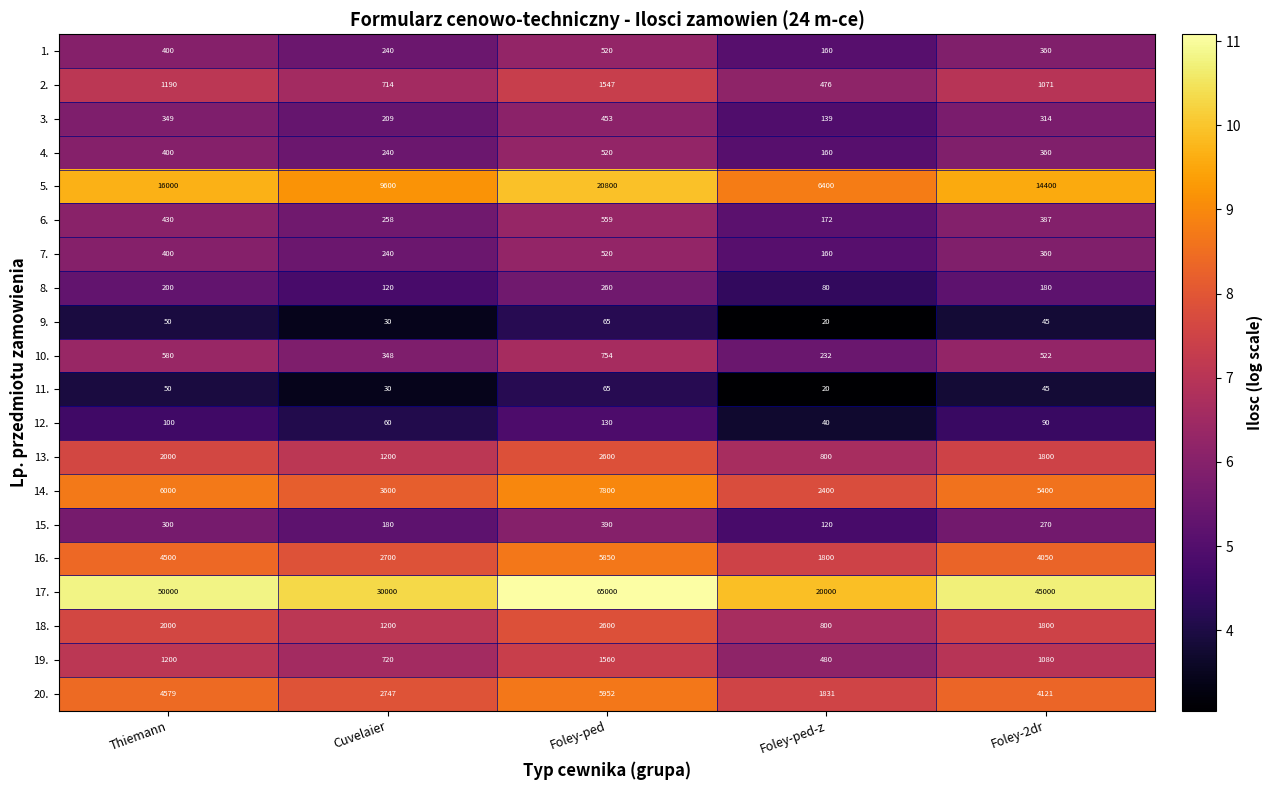

What is the difference between the maximum and minimum values in the 15. series?

270